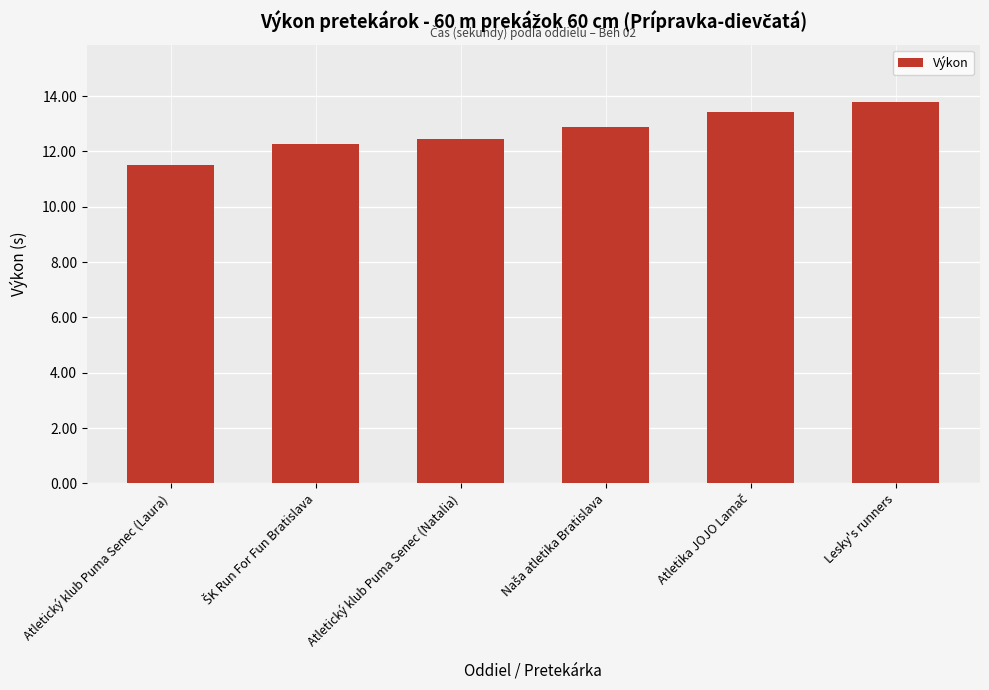

What is the value of the 1st bar from the left?

11.5